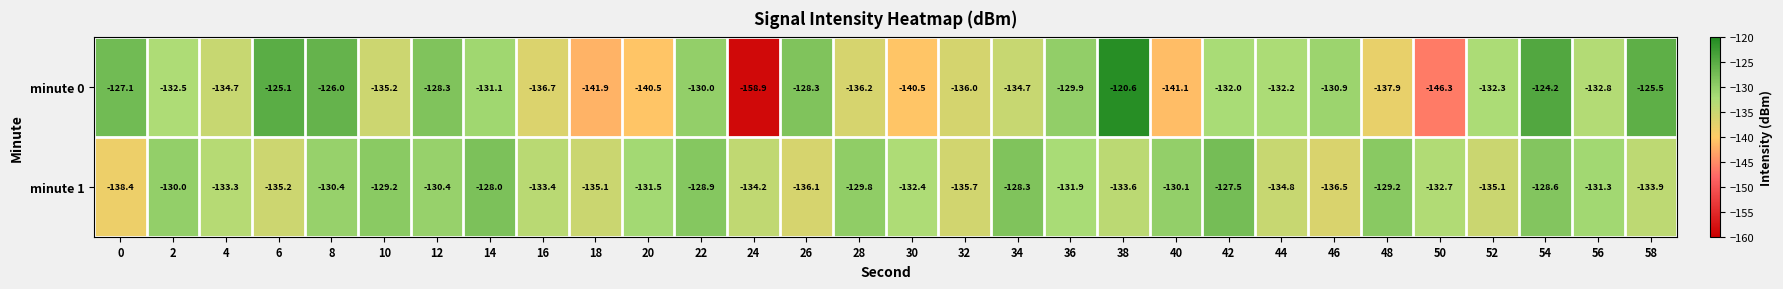

At 52, list the series in order from smallest to largest.

minute 1, minute 0